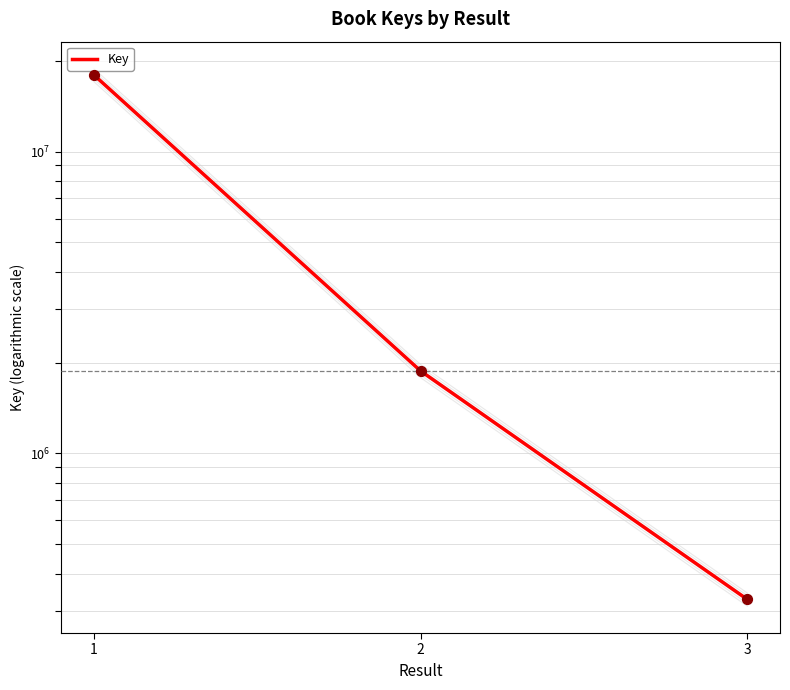

What is the ratio of the value at 3 to the value at 2?

0.2